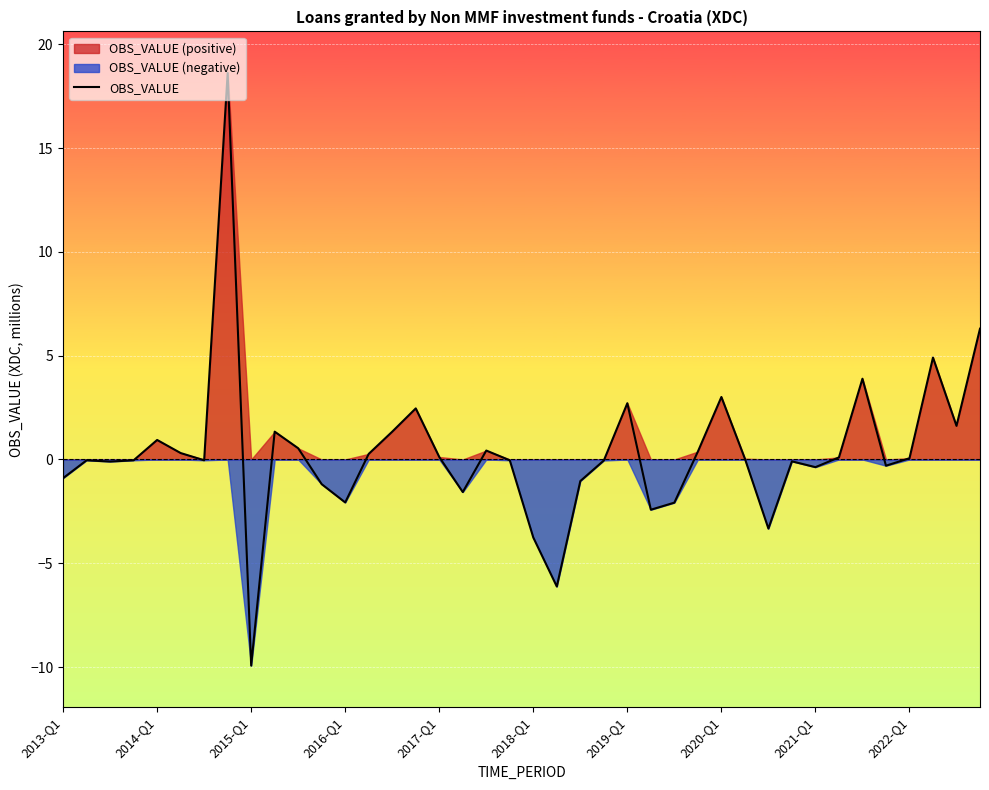

What is the lowest value of the OBS_VALUE series?

-9.9